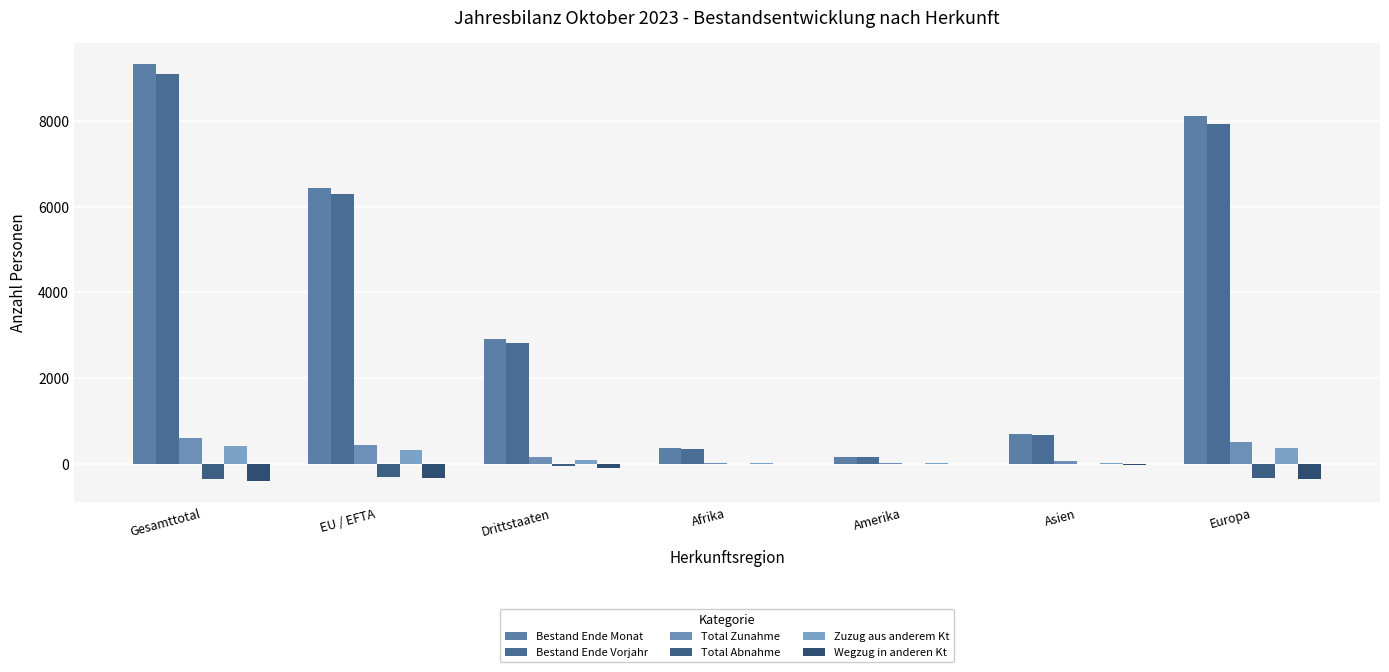

Reading left to right, transcribe all the data shown in this chart.

Bestand Ende Monat: Gesamttotal=9329	EU / EFTA=6427	Drittstaaten=2902	Afrika=361	Amerika=168	Asien=685	Europa=8106
Bestand Ende Vorjahr: Gesamttotal=9090	EU / EFTA=6281	Drittstaaten=2809	Afrika=352	Amerika=151	Asien=660	Europa=7920
Total Zunahme: Gesamttotal=609	EU / EFTA=442	Drittstaaten=167	Afrika=17	Amerika=17	Asien=63	Europa=510
Total Abnahme: Gesamttotal=-362	EU / EFTA=-301	Drittstaaten=-61	Afrika=-2	Amerika=-8	Asien=-13	Europa=-339
Zuzug aus anderem Kt: Gesamttotal=415	EU / EFTA=329	Drittstaaten=86	Afrika=7	Amerika=17	Asien=14	Europa=376
Wegzug in anderen Kt: Gesamttotal=-414	EU / EFTA=-323	Drittstaaten=-91	Afrika=-13	Amerika=-8	Asien=-32	Europa=-360